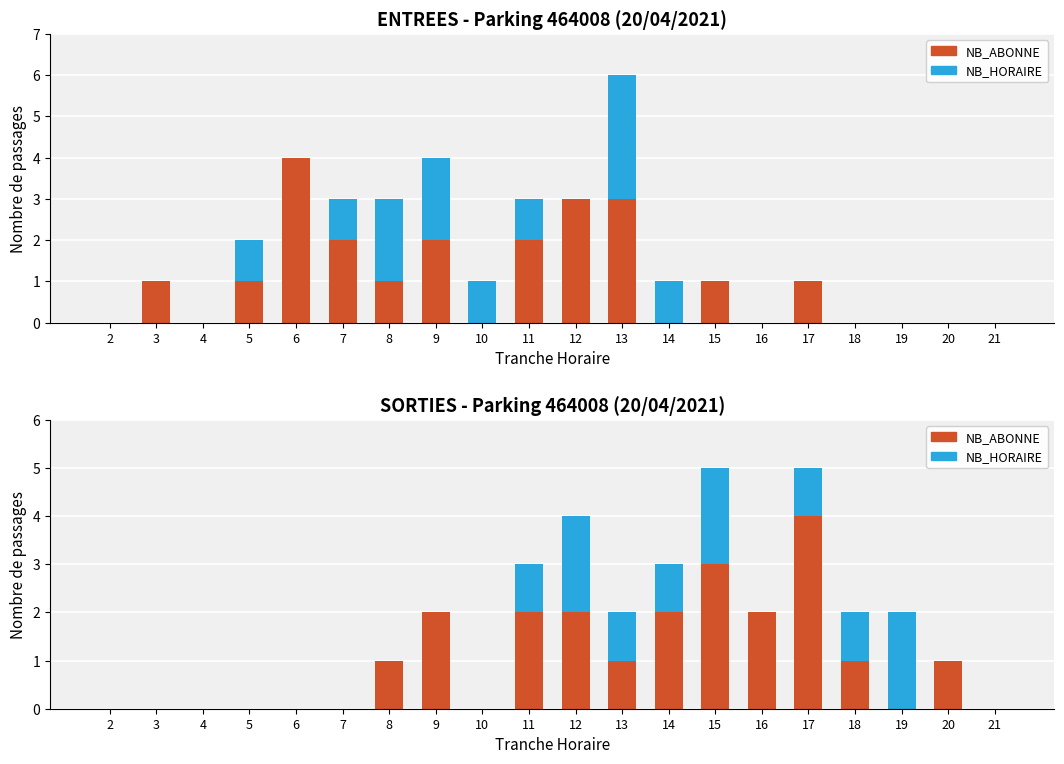

How many values in NB_ABONNE are above zero?

11